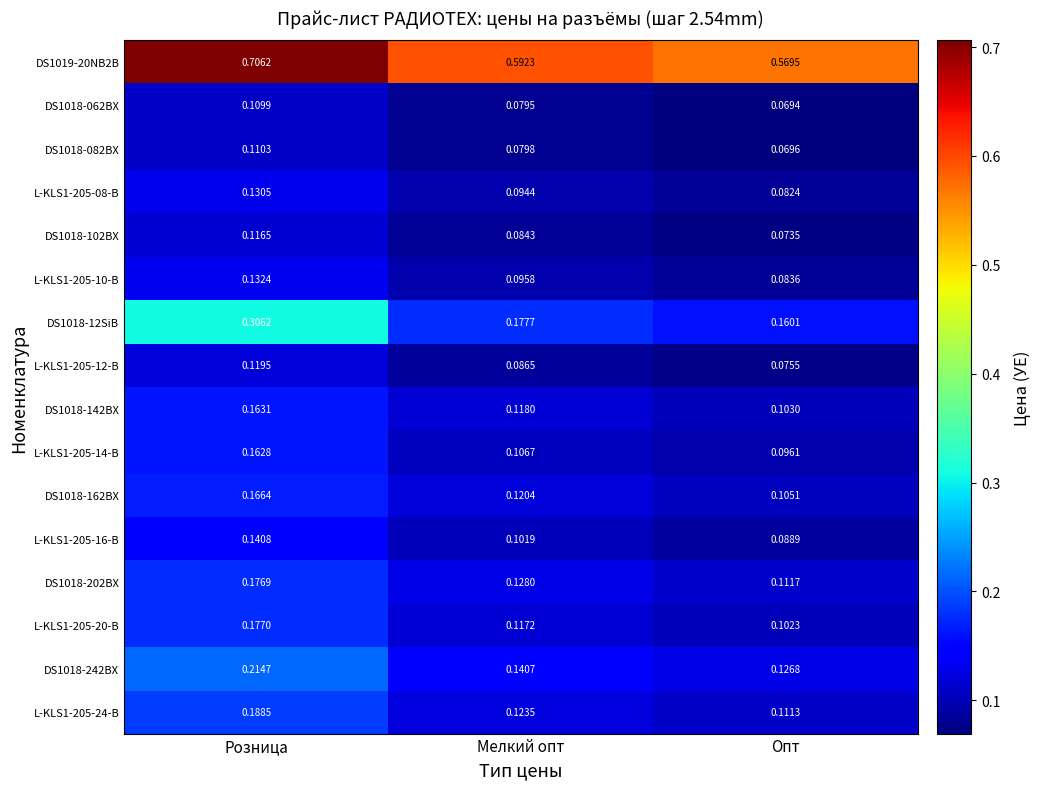

List the labels in order of DS1018-062BX value, smallest first.

Опт, Мелкий опт, Розница